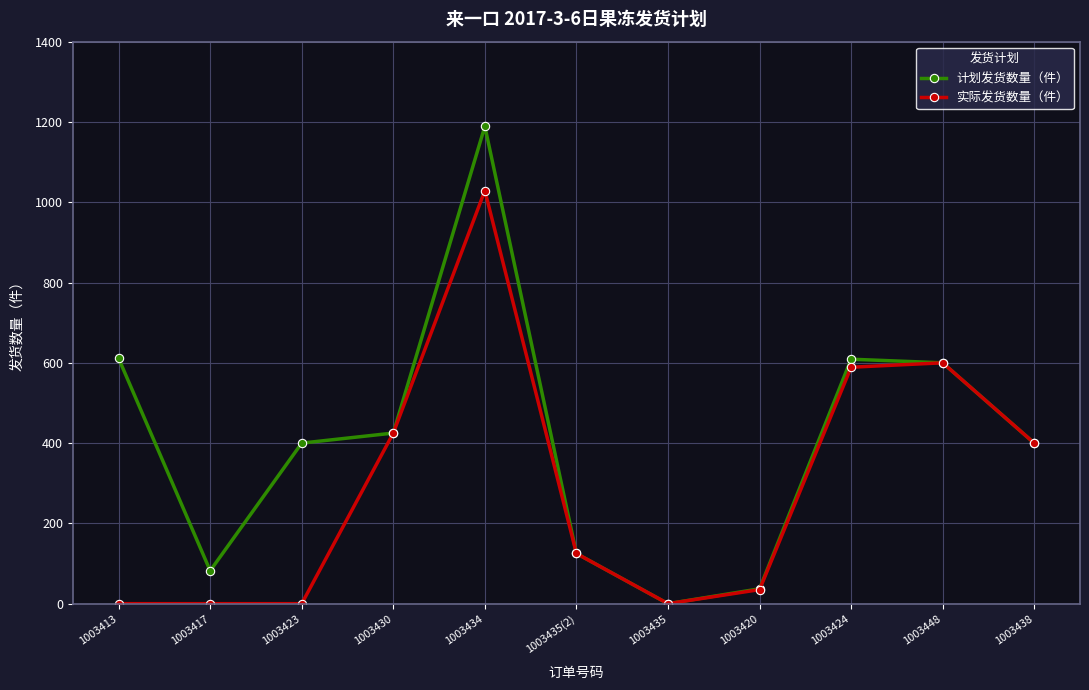

What is the sum of all 计划发货数量（件） values?

4478